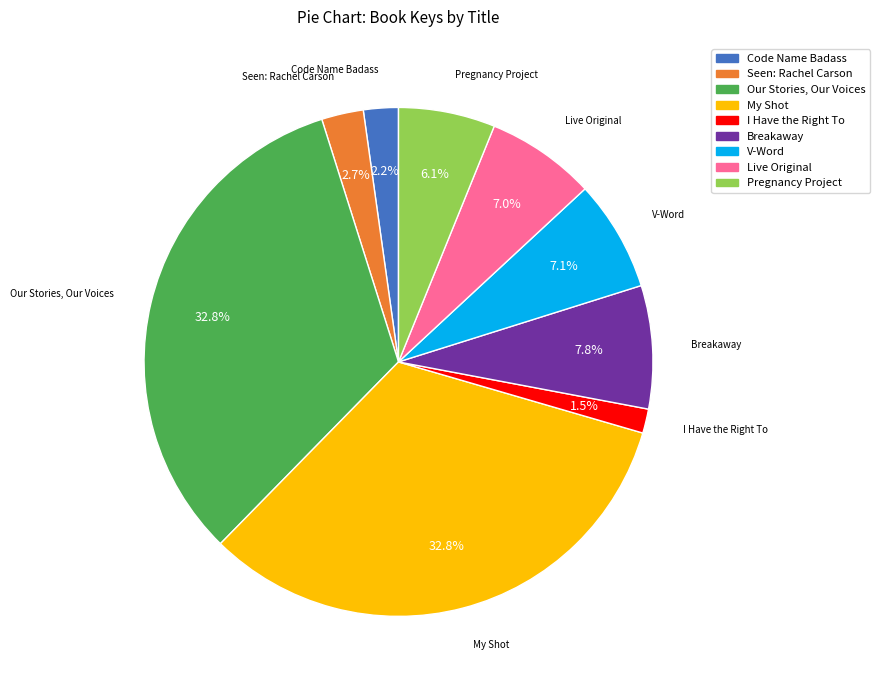

How many slices are in this pie chart?

9